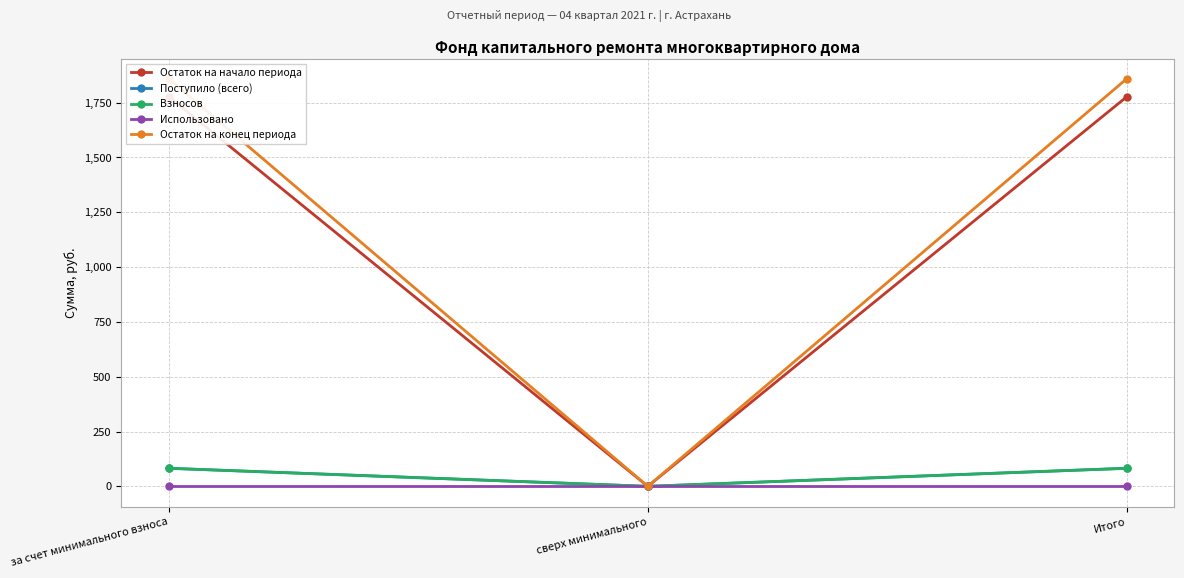

At which label does Поступило (всего) first exceed 82?

за счет минимального взноса